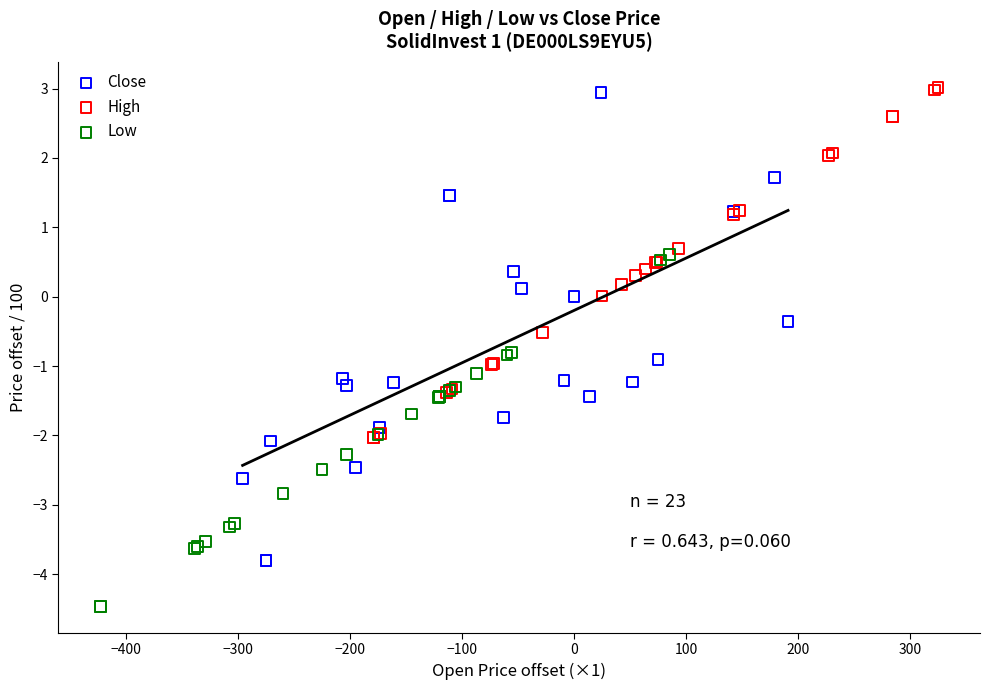

What are all the series names shown in the legend?

Close, High, Low